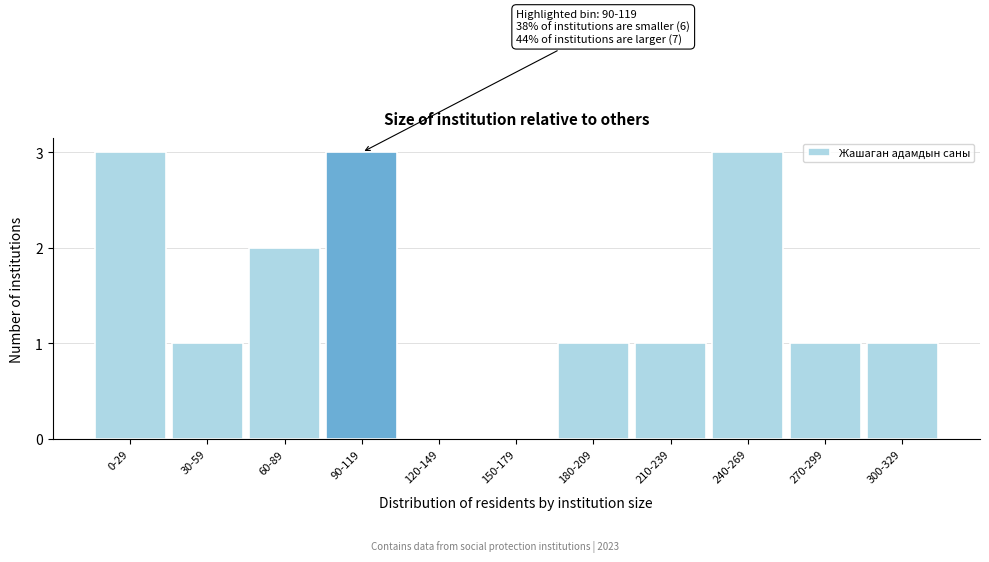

Reading left to right, transcribe all the data shown in this chart.

0-29=3	30-59=1	60-89=2	90-119=3	120-149=0	150-179=0	180-209=1	210-239=1	240-269=3	270-299=1	300-329=1